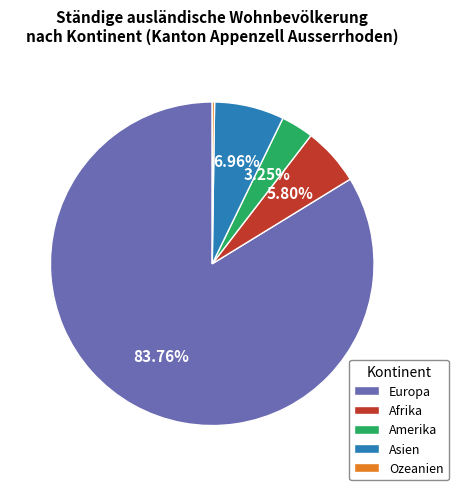

To the nearest percent, what is the average slice percentage?

20%